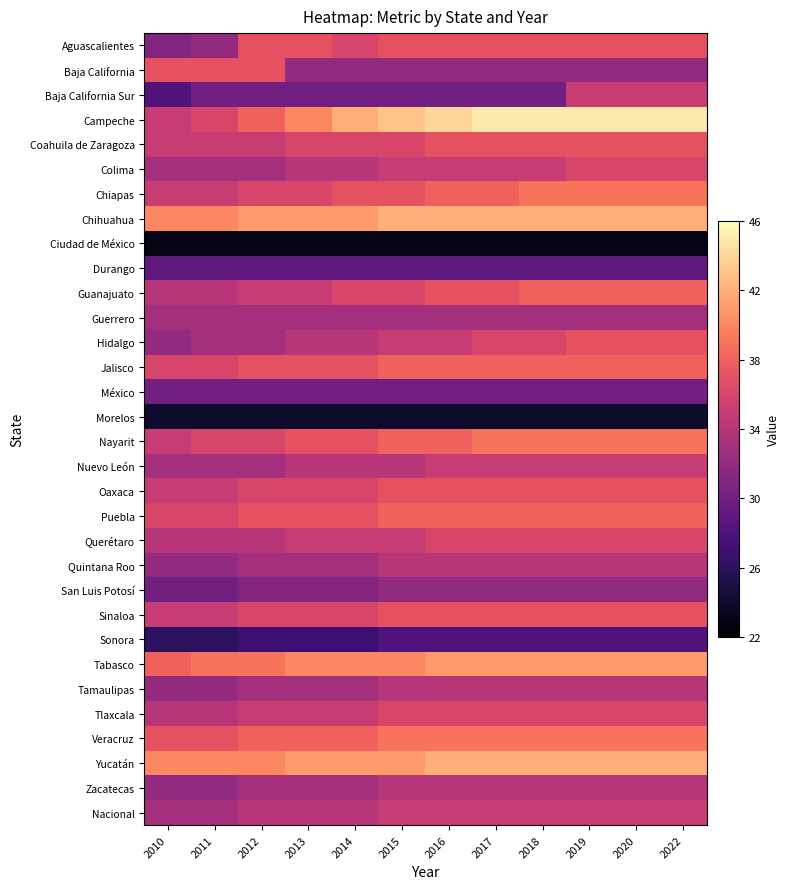

Which series has the largest total across all categories?

Campeche